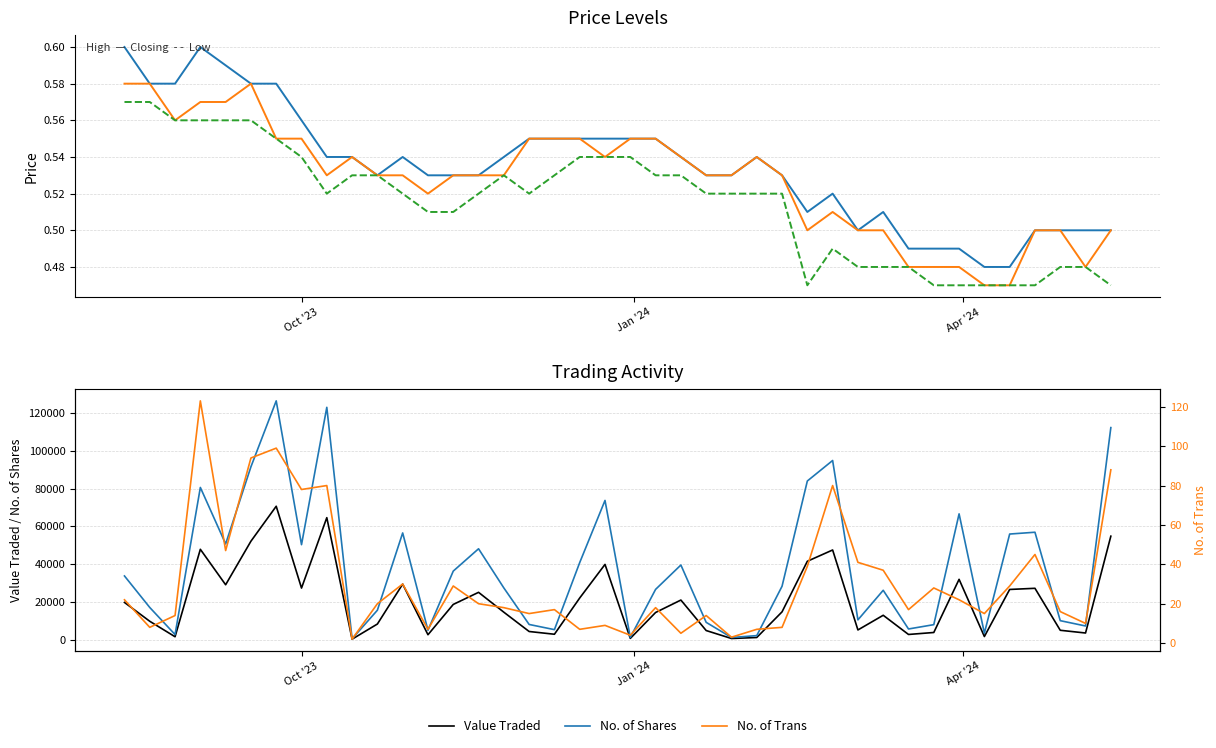

What is the value of the High point at the 3rd from the left?

0.6